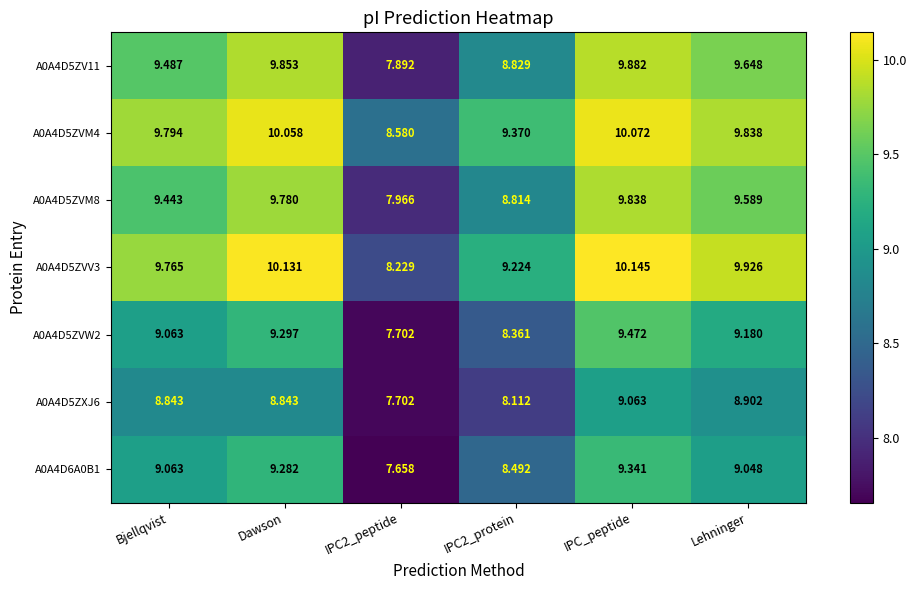

Count the number of categories in the chart.

6